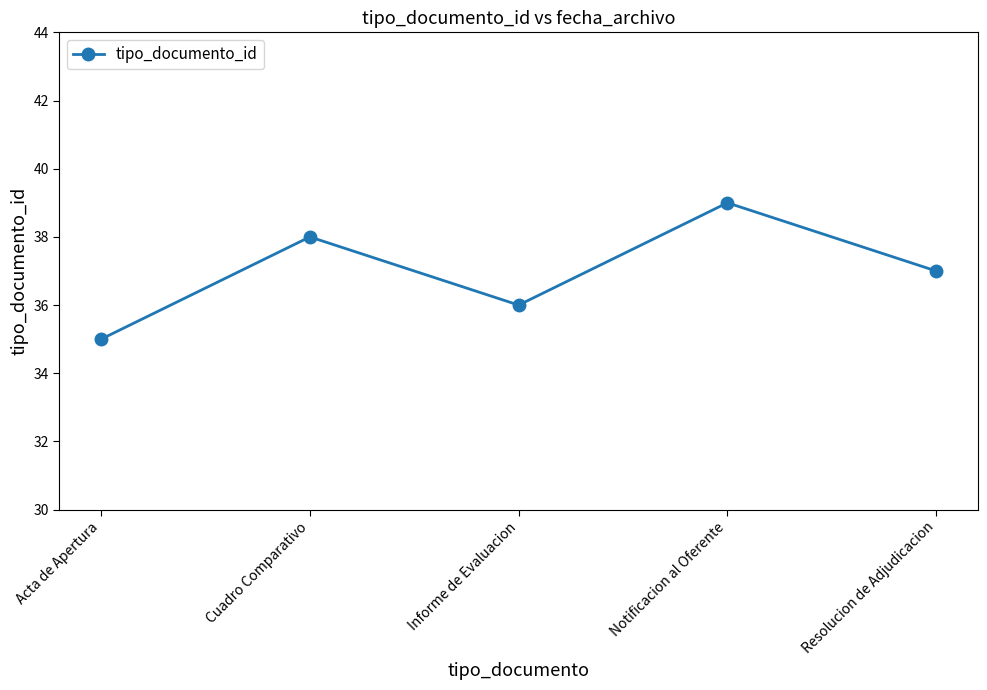

What is the ratio of the value at Acta de Apertura to the value at Notificacion al Oferente?

0.9